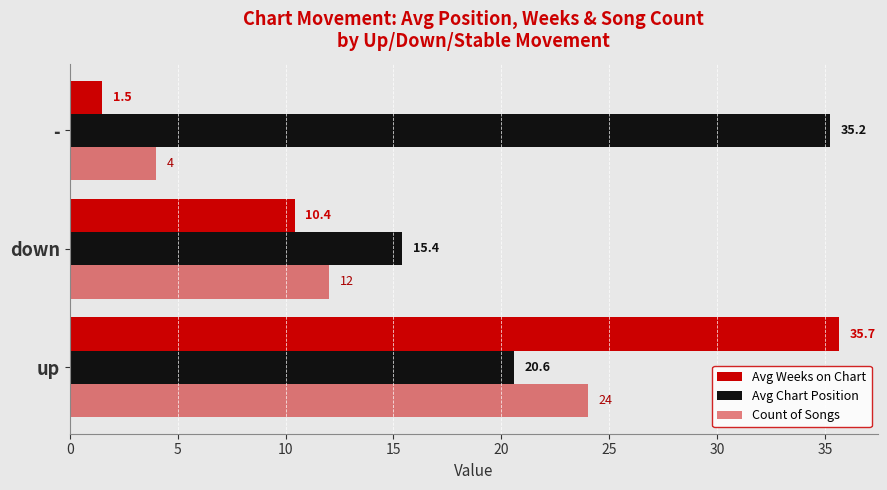

Which series has the widest spread of values?

Avg Weeks on Chart